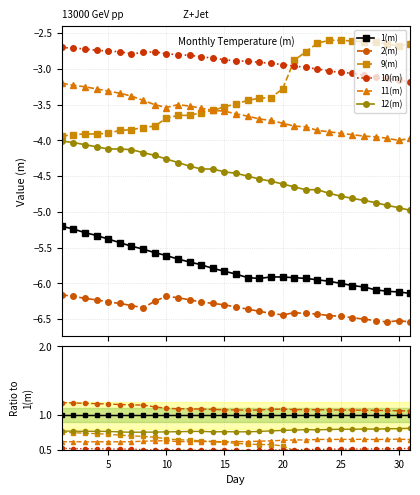

What are all the series names shown in the legend?

1(m), 2(m), 9(m), 10(m), 11(m), 12(m)